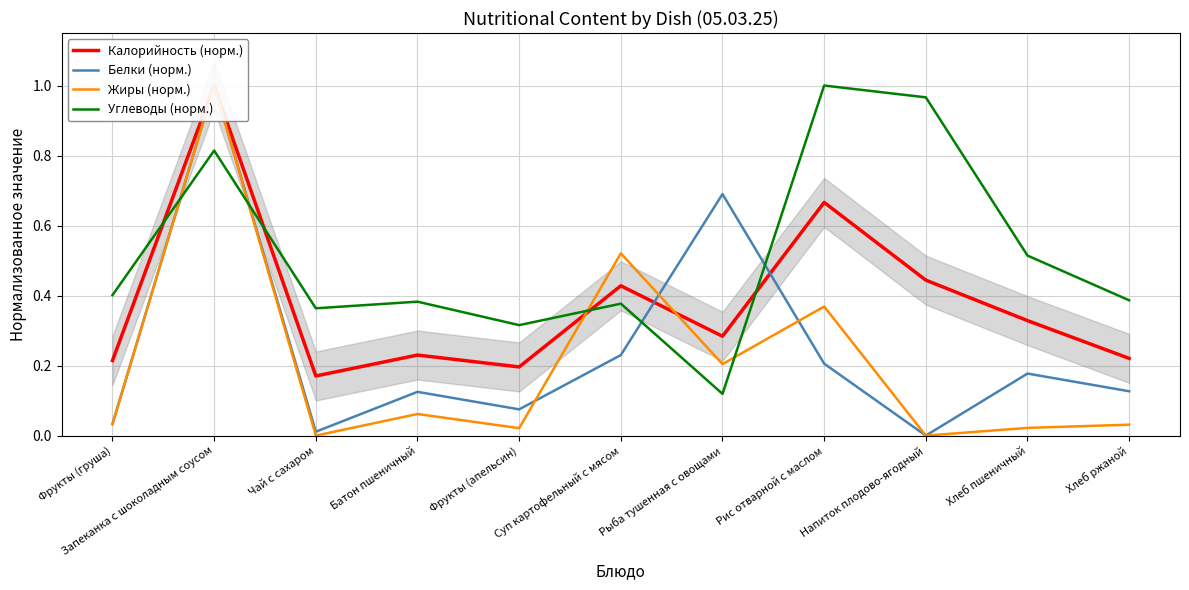

What is the sum of all Жиры (норм.) values?

2.3